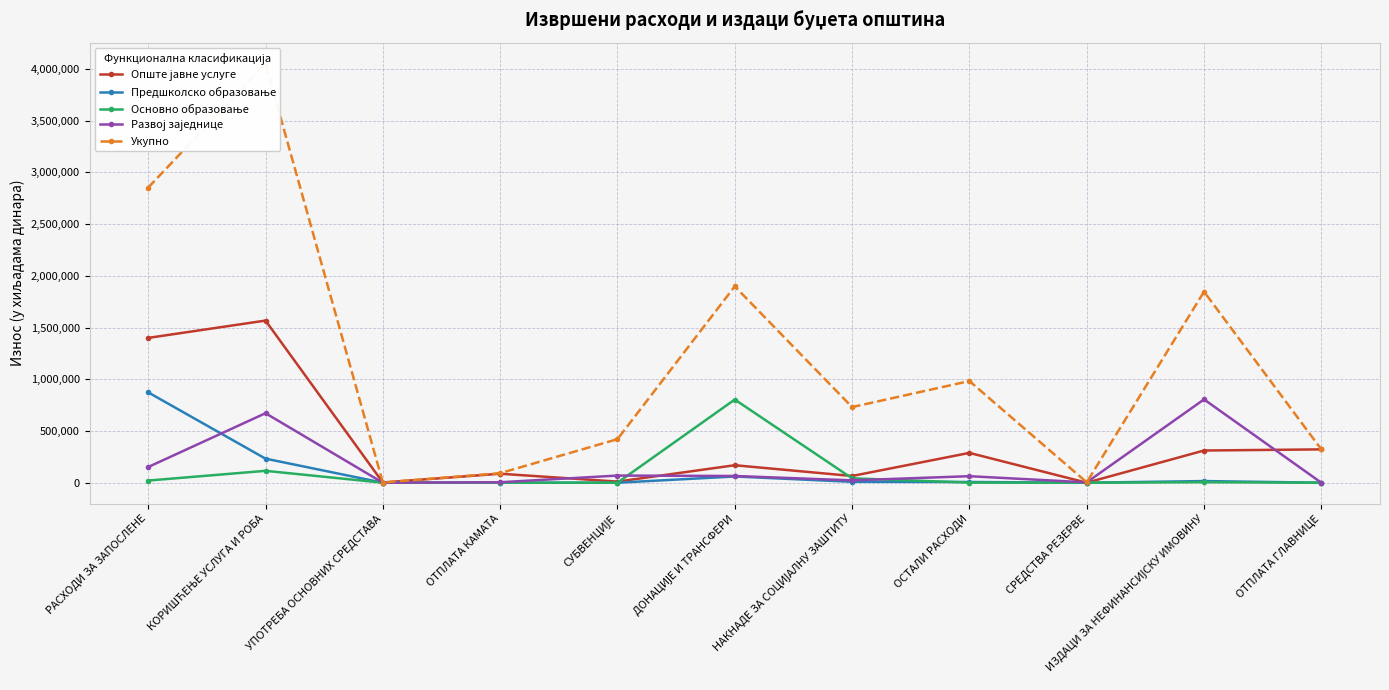

List the series in order of their peak value, highest first.

Укупно, Опште јавне услуге, Предшколско образовање, Развој заједнице, Основно образовање